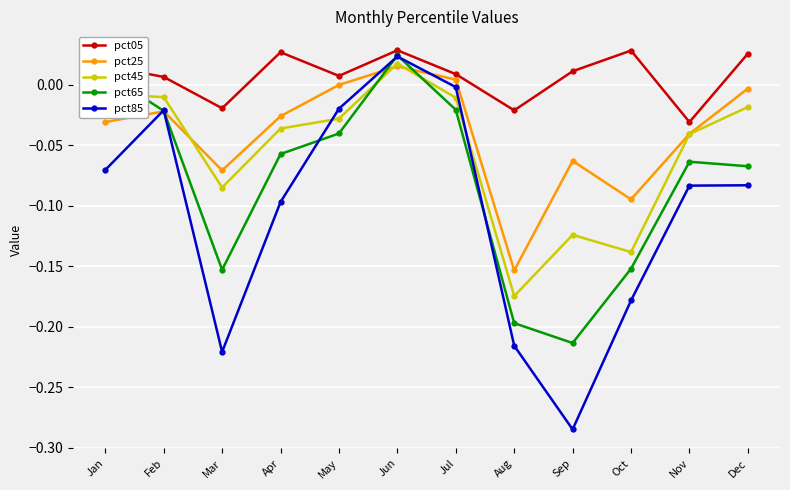

At how many categories does at least one series exceed 0?

9